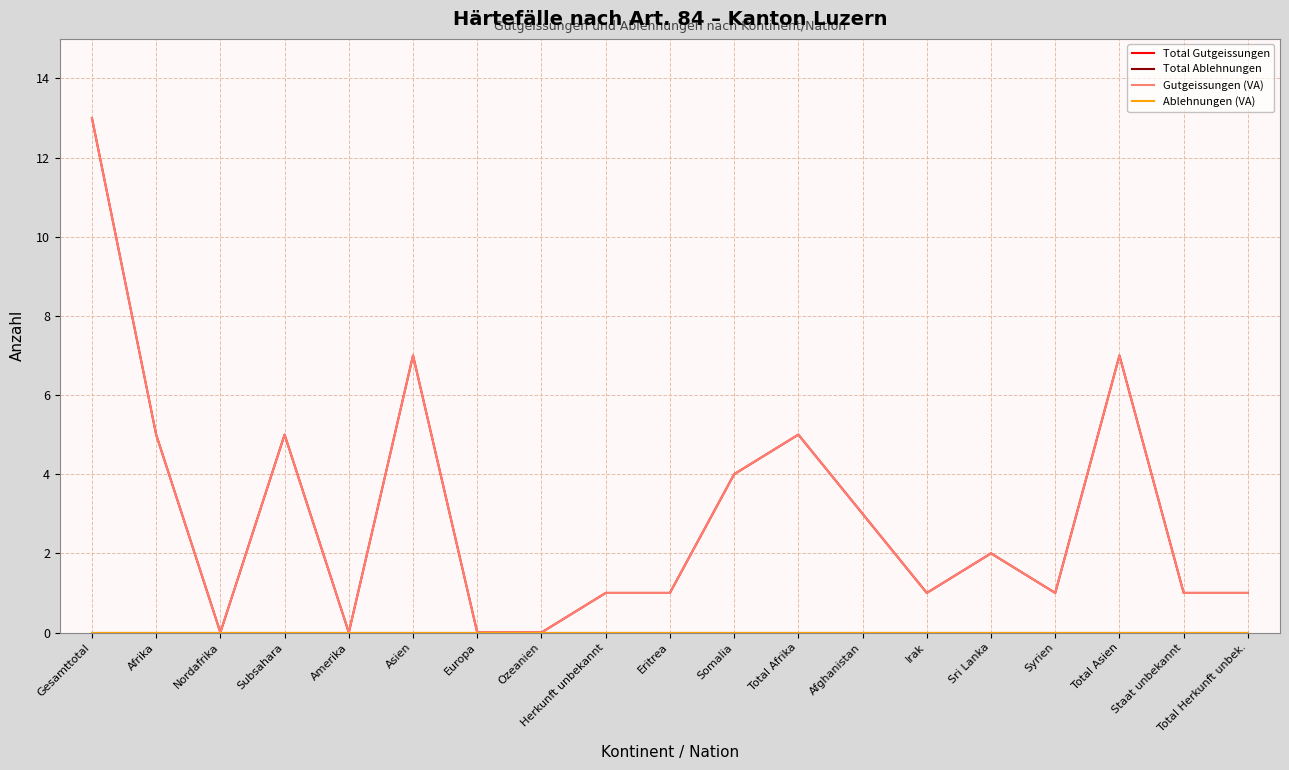

What is the label of the 10th point from the left?

Eritrea